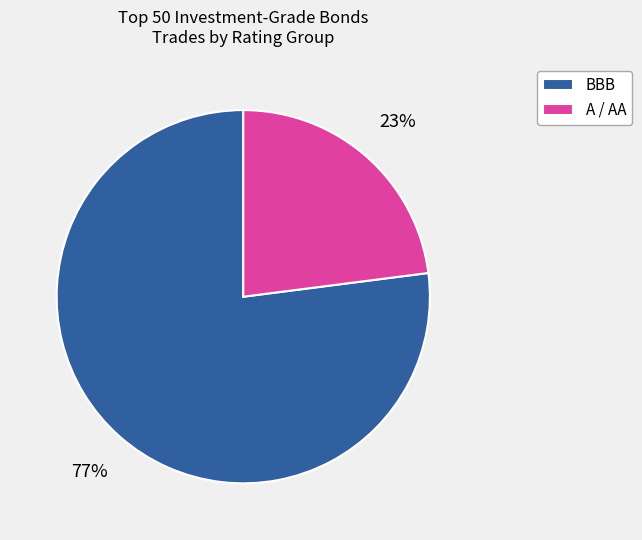

Which has a higher value, BBB or A / AA?

BBB